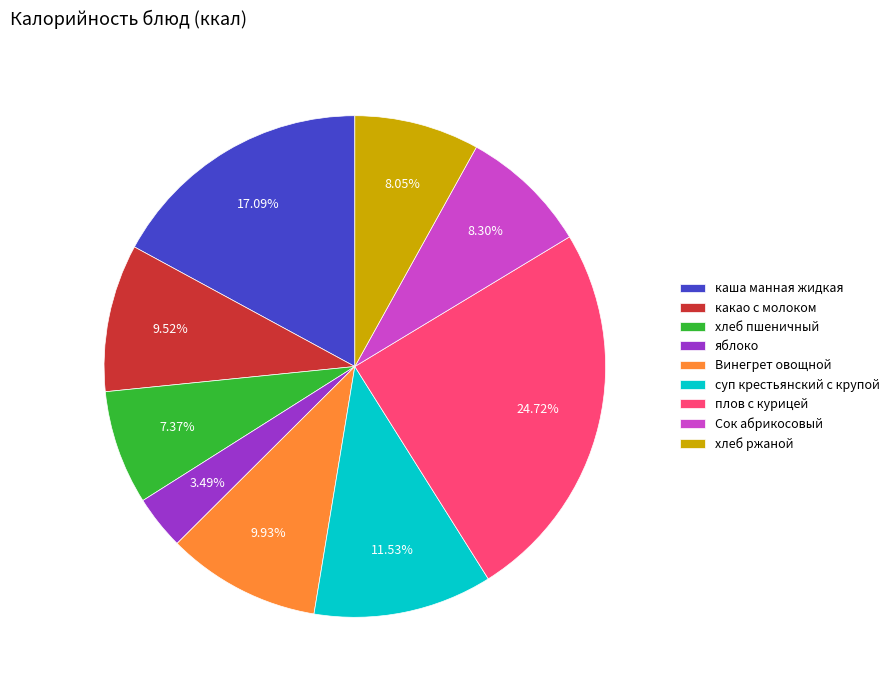

Between хлеб пшеничный and хлеб ржаной, which is larger?

хлеб ржаной